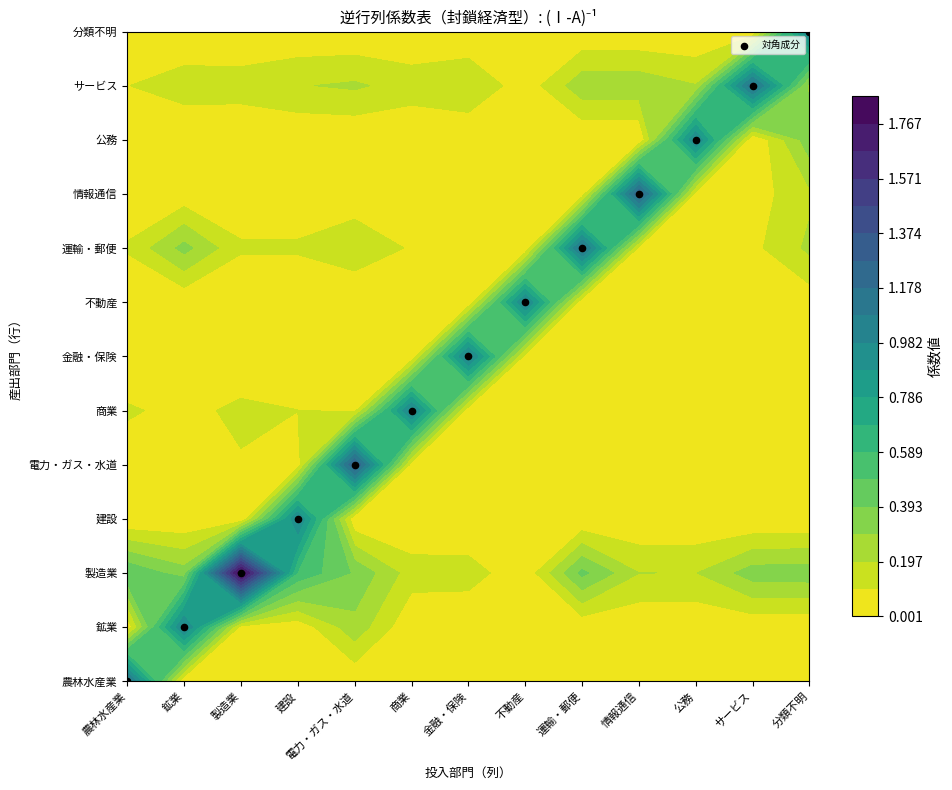

List the labels in order of value, largest first.

分類不明, サービス, 公務, 情報通信, 運輸・郵便, 不動産, 金融・保険, 商業, 電力・ガス・水道, 建設, 製造業, 鉱業, 農林水産業